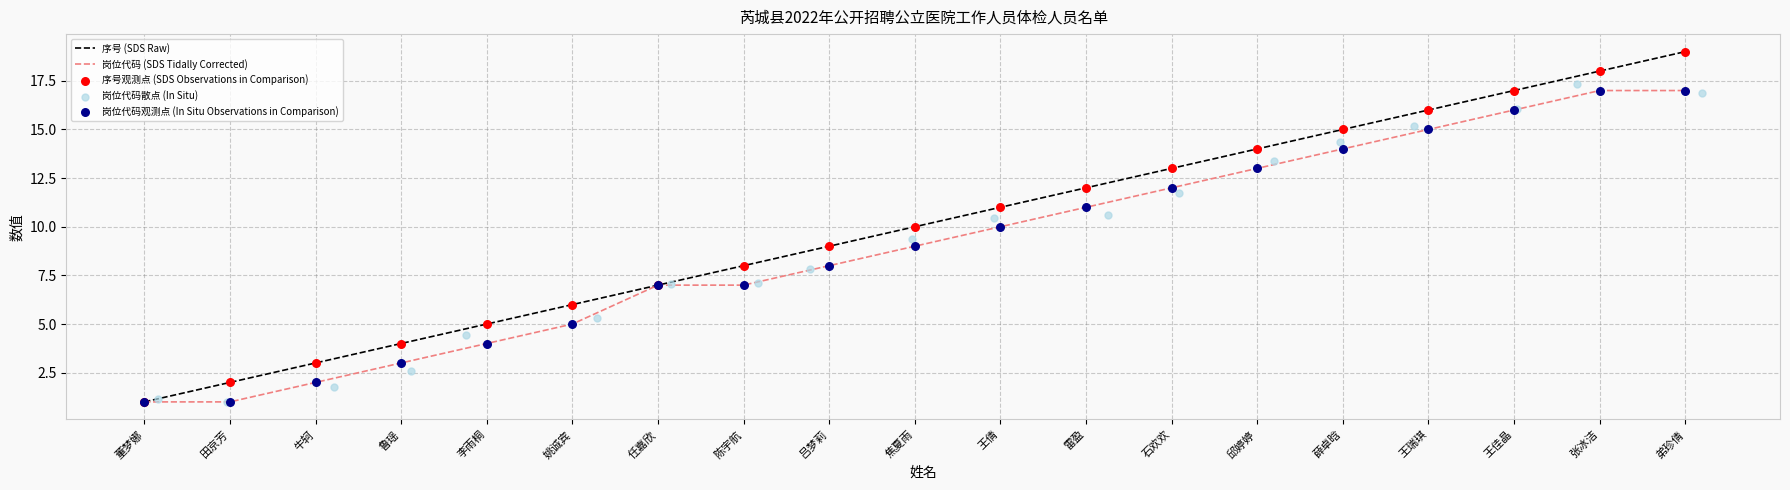

Which series has the widest spread of Y values?

序号 (SDS Raw)